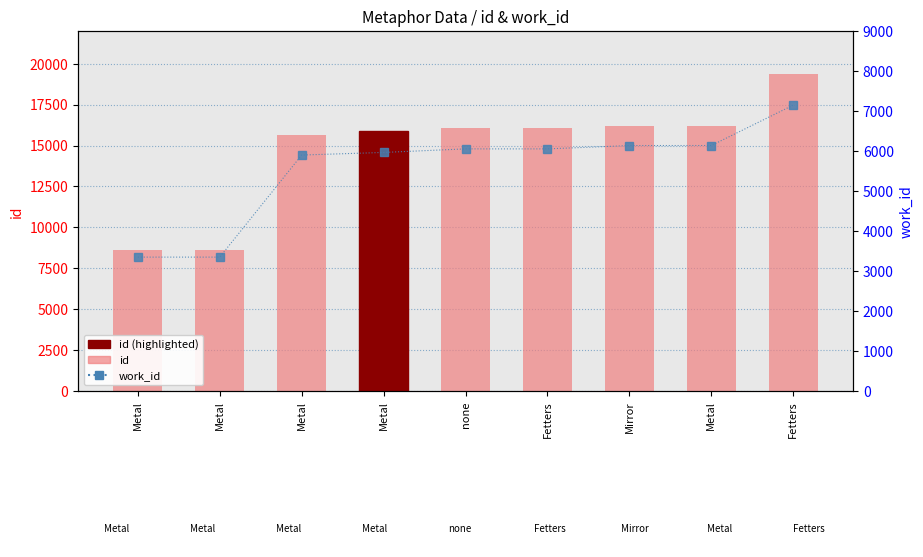

Which series has the widest spread of values?

id